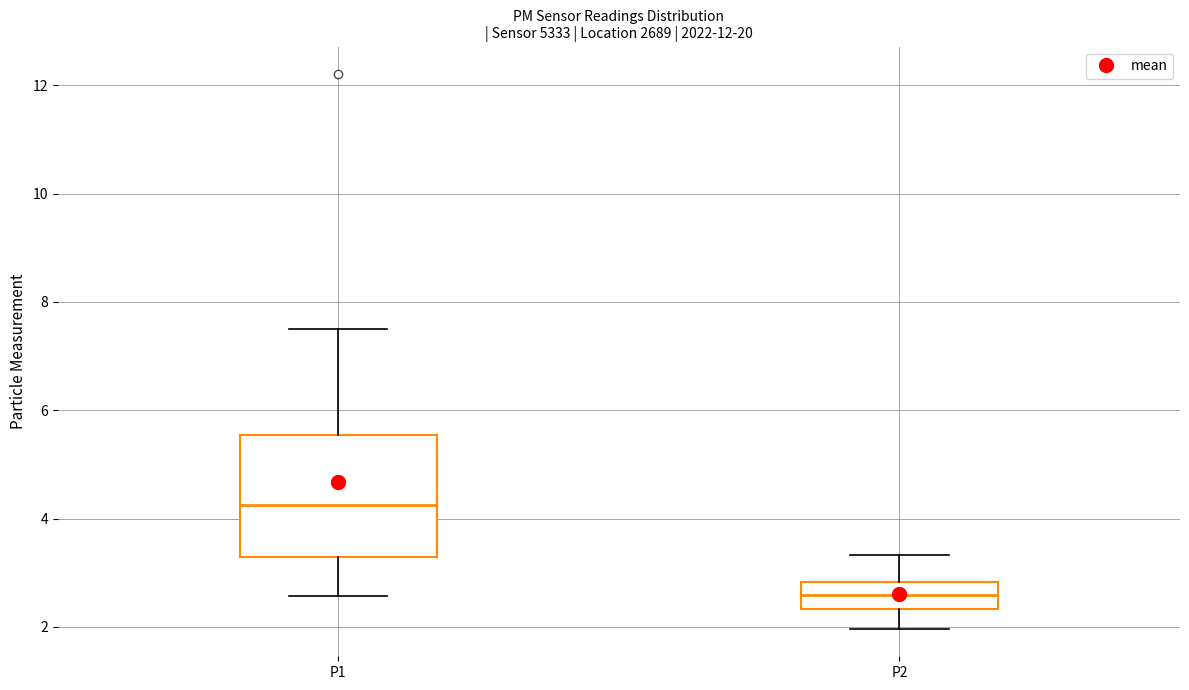

Where does the median line of the box for P2 sit on the y-axis? The values are not printed on the chart, so give them approximately, as read against the axis.

2.6